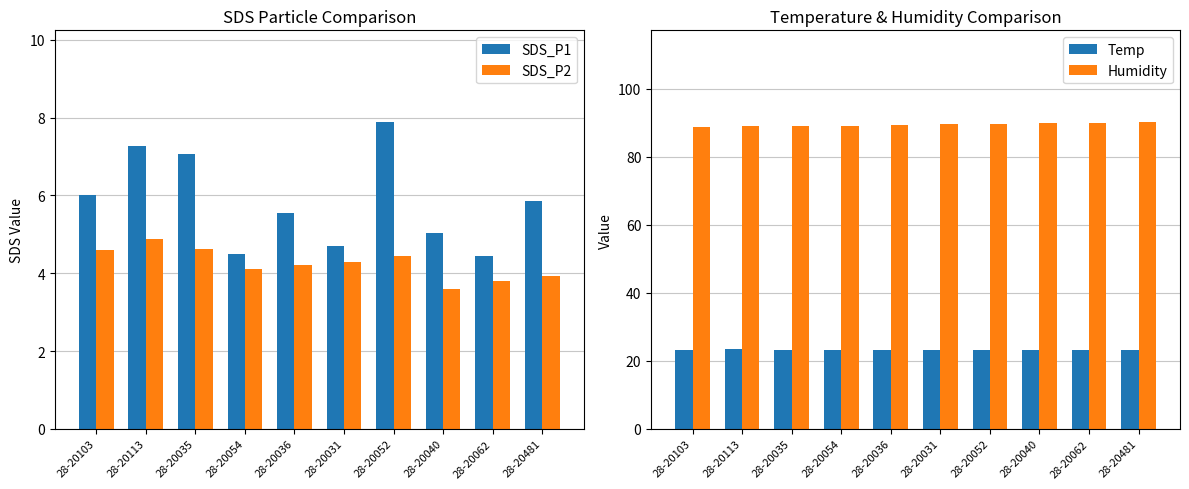

What is the value of the Humidity bar at the 2nd from the left?

89.1